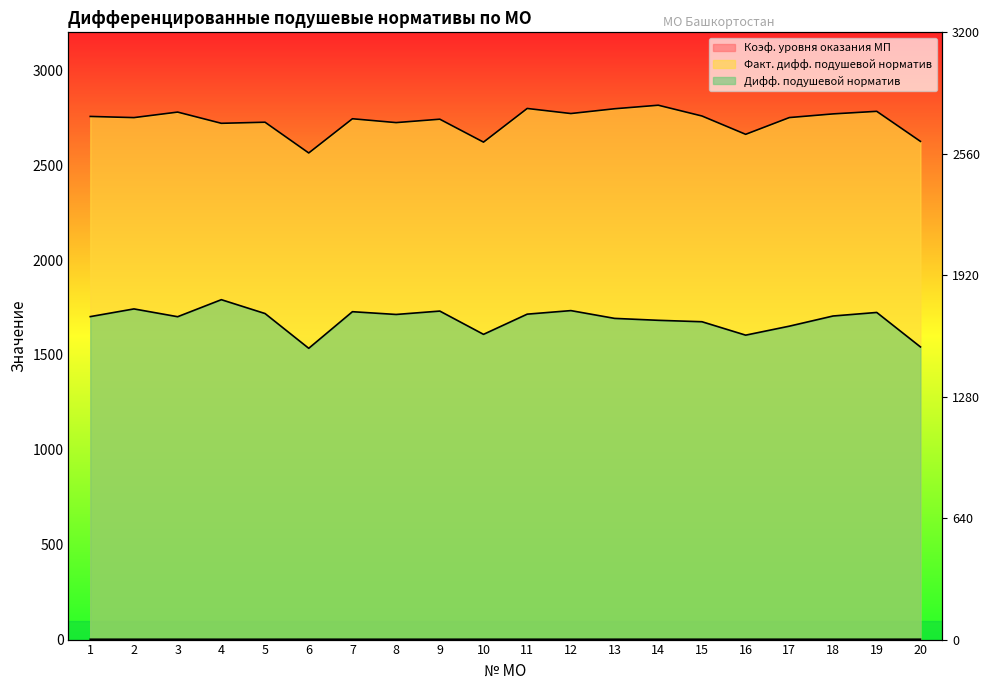

True or false: Коэф. уровня оказания МП and Факт. дифф. подушевой норматив cross at least once.

False